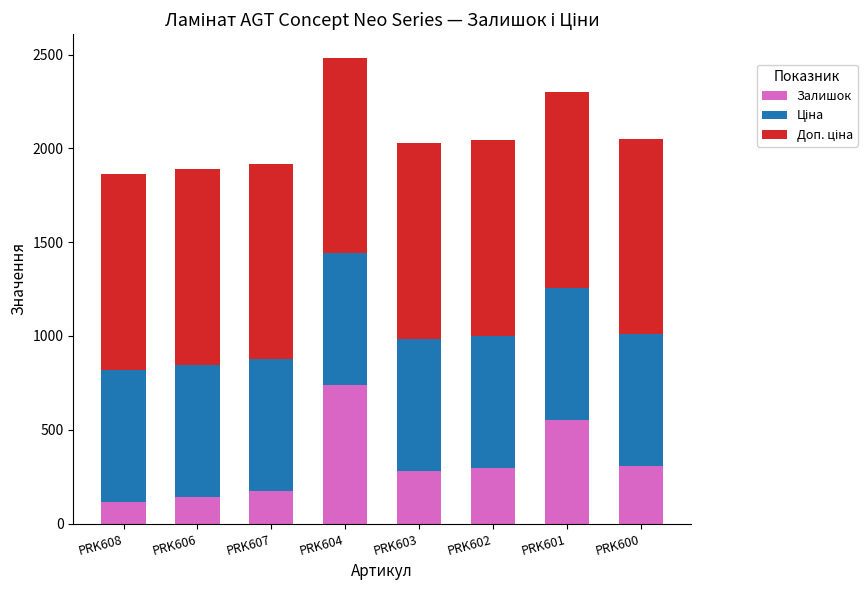

The value of Залишок at PRK608 is 115.0. True or false?

True